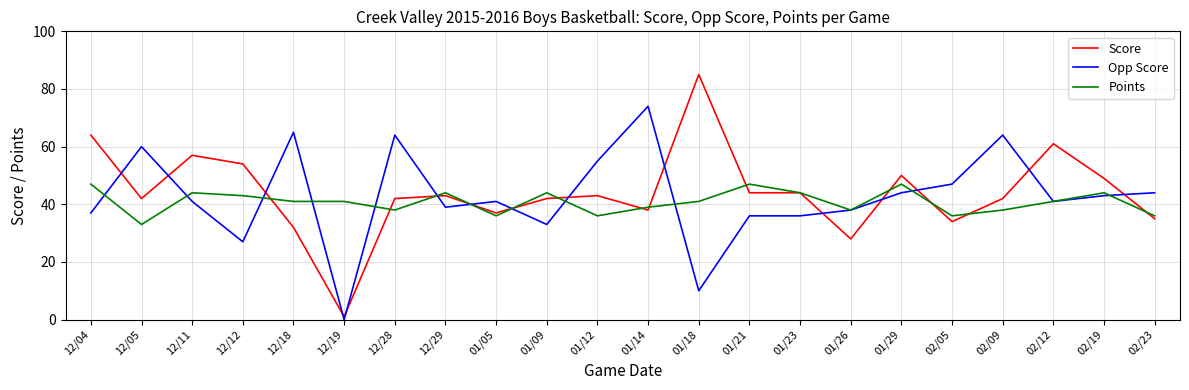

What is the maximum value for Score?

85